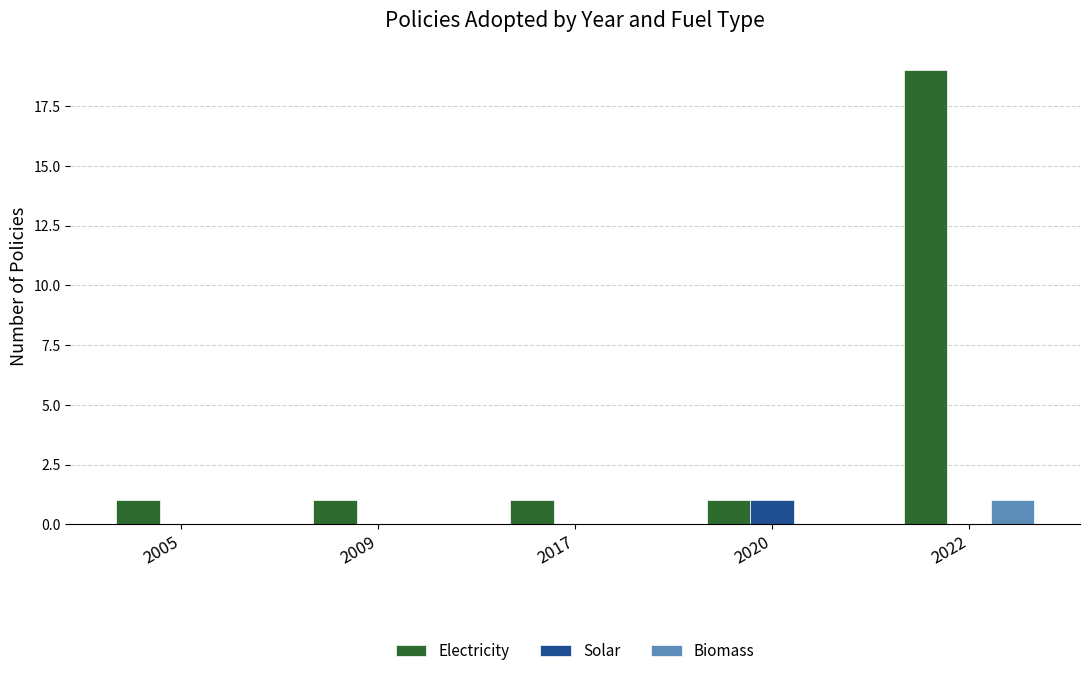

At which category is the sum across all series the highest?

2022